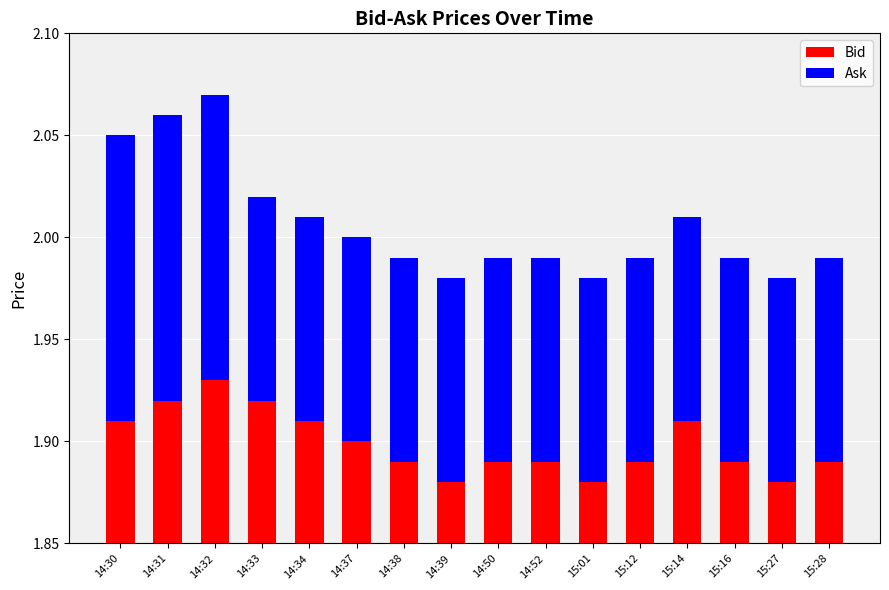

Which category has the highest value in the Ask series?

14:30